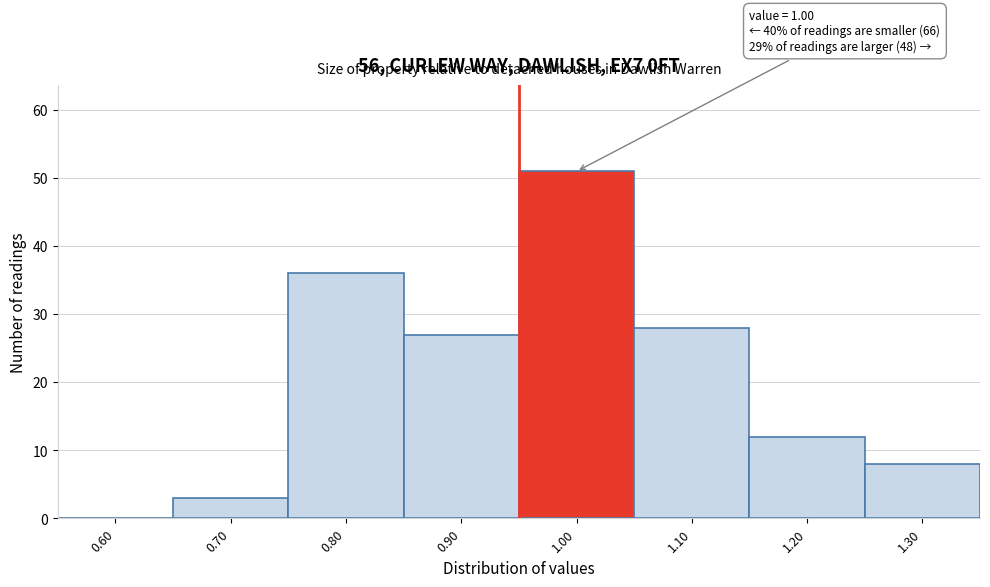

Reading right to left, list all the values displayed in this chart.

1.30=8	1.20=12	1.10=28	1.00=51	0.90=27	0.80=36	0.70=3	0.60=0